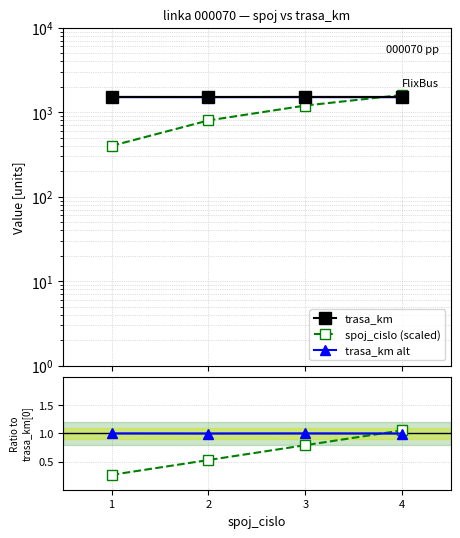

Is it true that trasa_km alt equals 0.4 at 1?

False